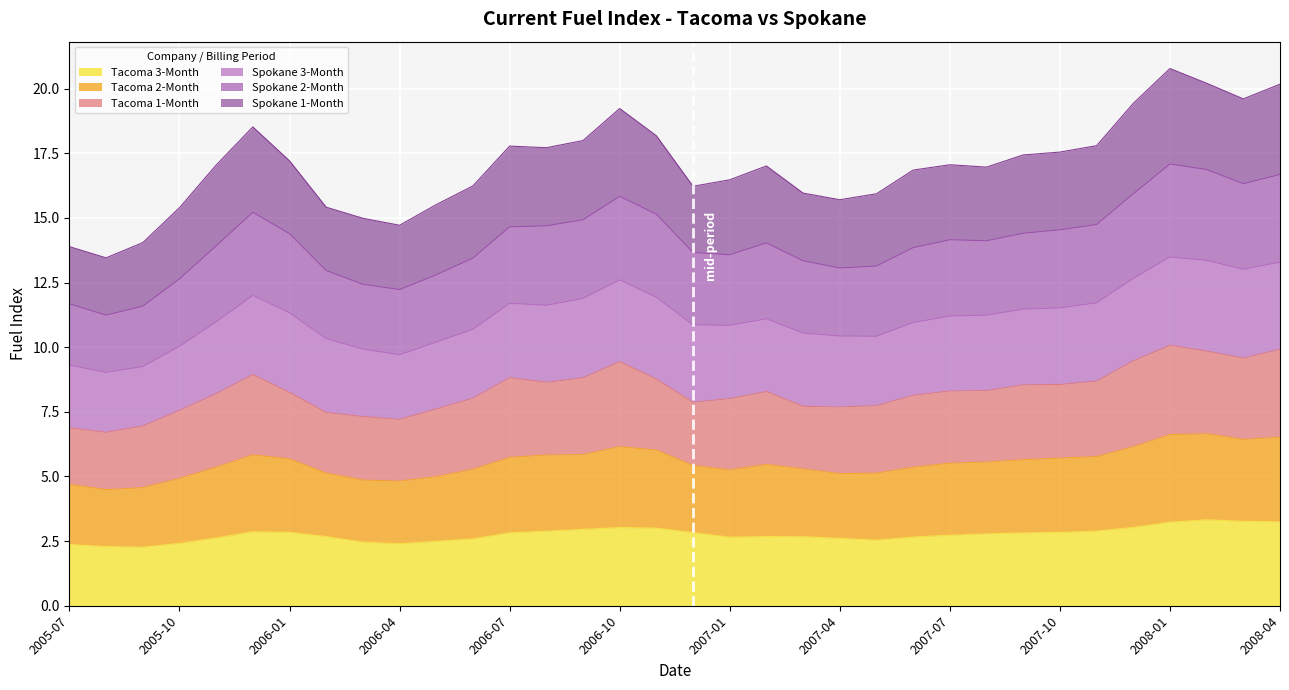

True or false: Tacoma 3-Month has a value of 1.1 at 2008-04.

False